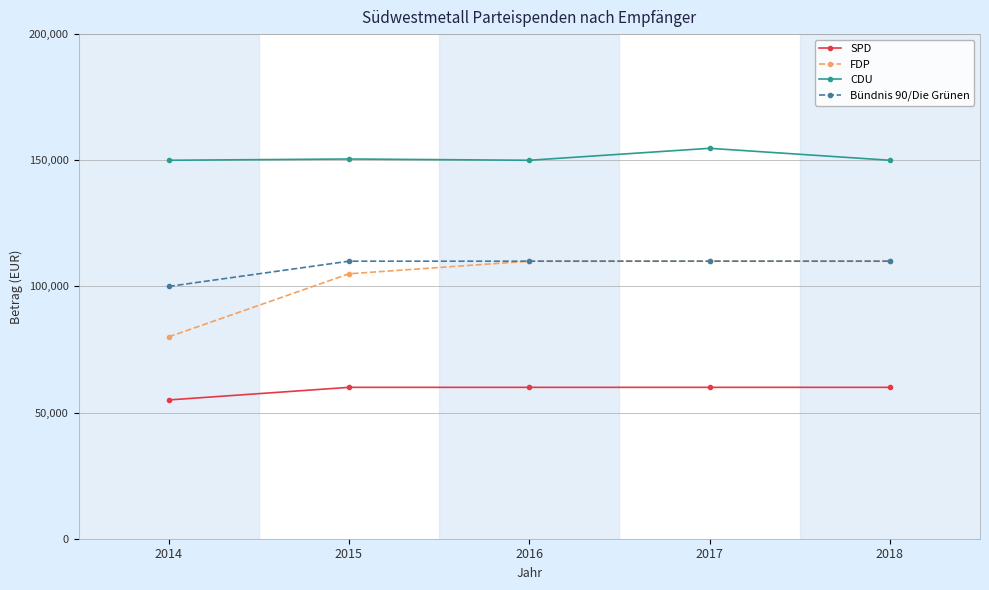

True or false: Bündnis 90/Die Grünen and SPD intersect in this chart.

False